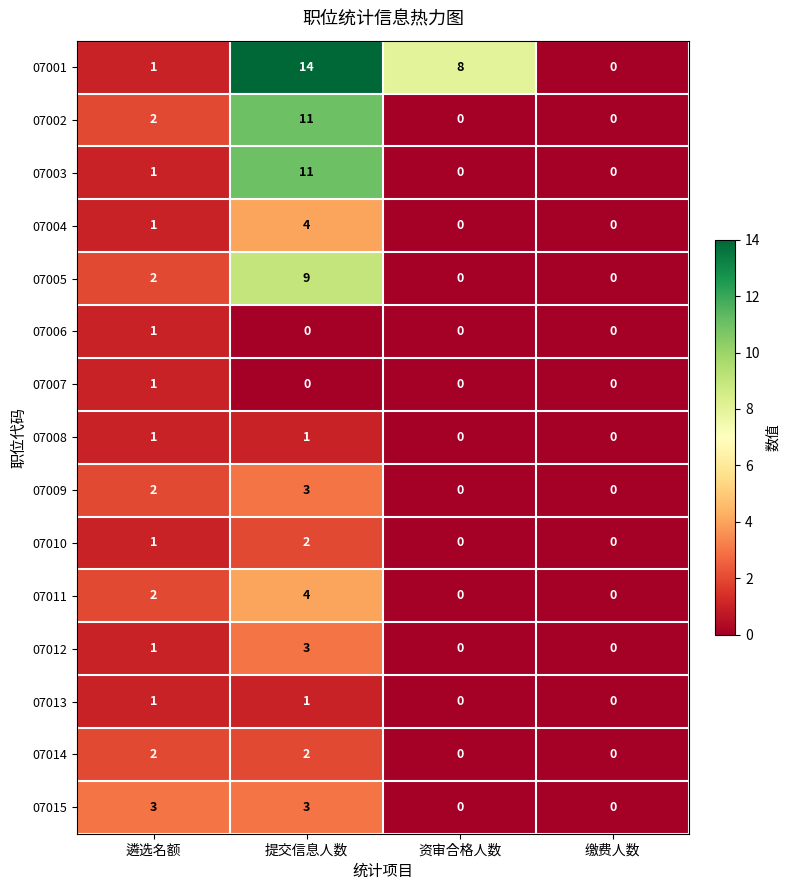

Which series changed the most between 提交信息人数 and 缴费人数?

07001